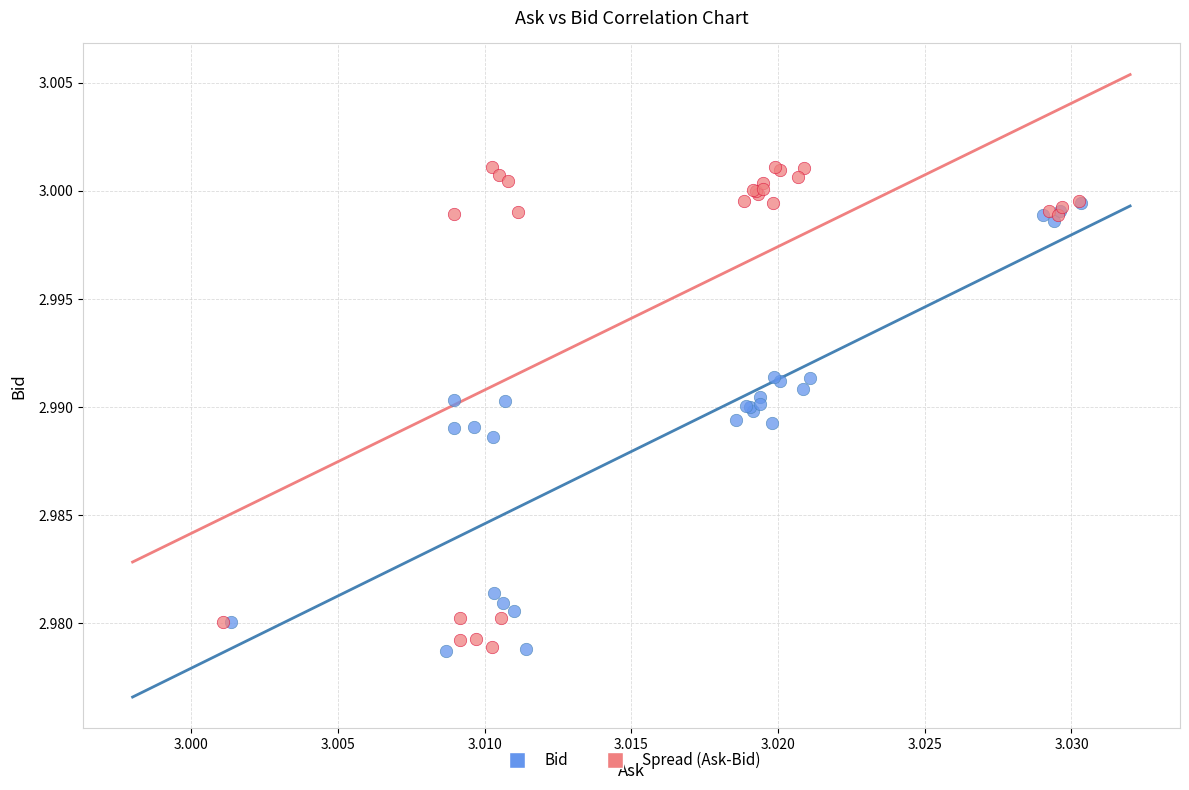

What are all the series names shown in the legend?

Bid, Spread (Ask-Bid)